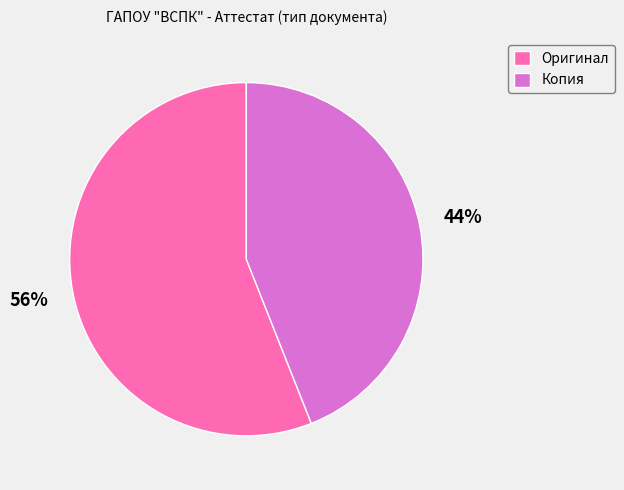

Which slice represents more than half of the pie?

Оригинал